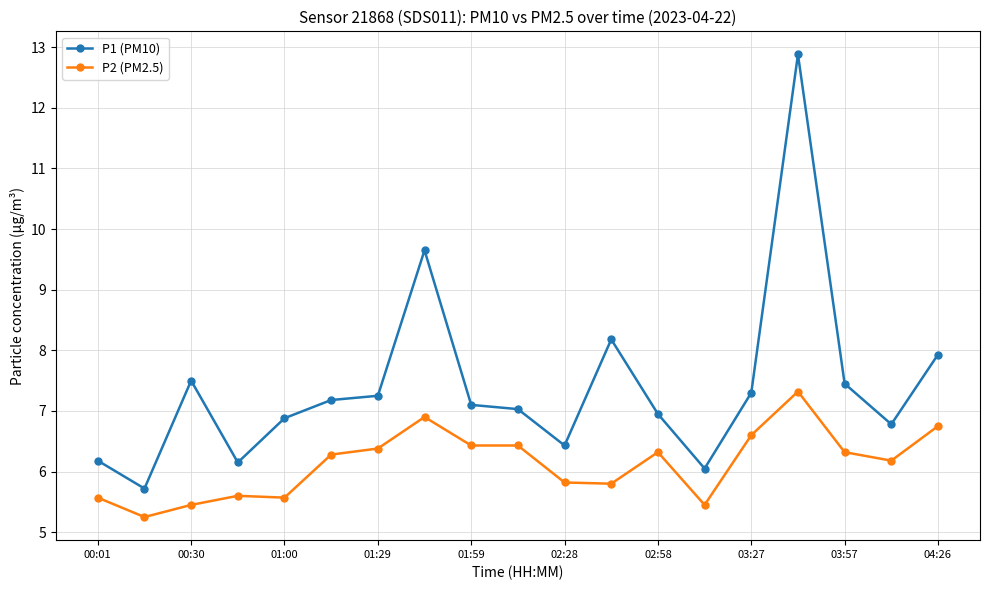

Is this an area chart (filled region under the line)?

No